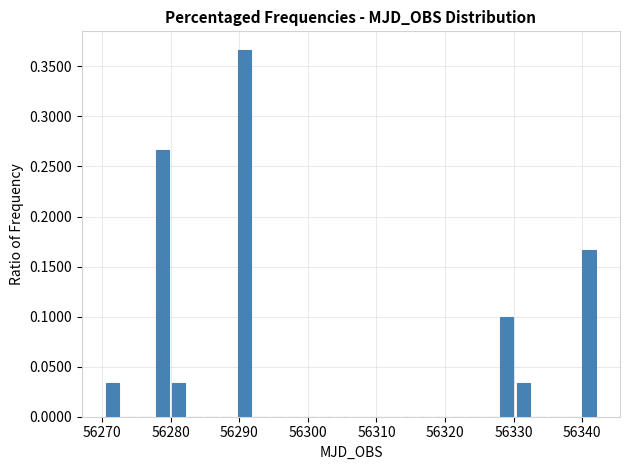

Around what value on the x-axis is the tallest bar? Give the approximate position of its centre, as read against the axis.

56291